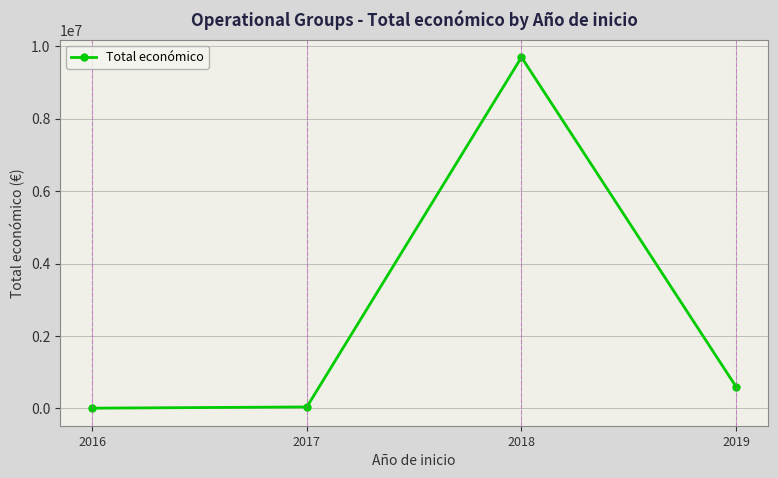

What is the average value?

2585708